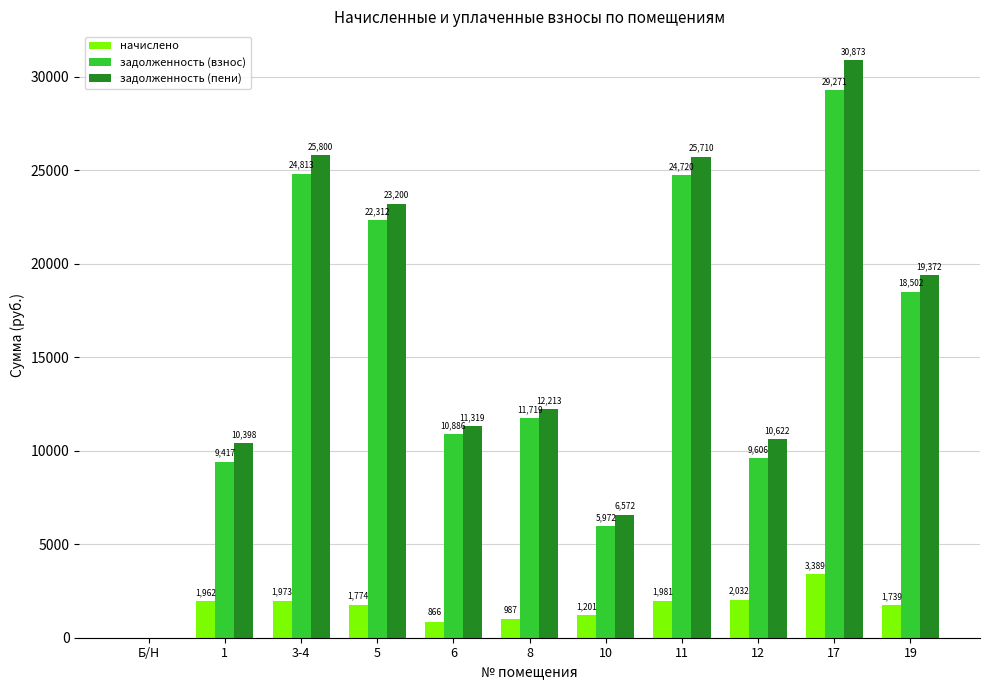

At which category does the chart reach its peak across all series?

17